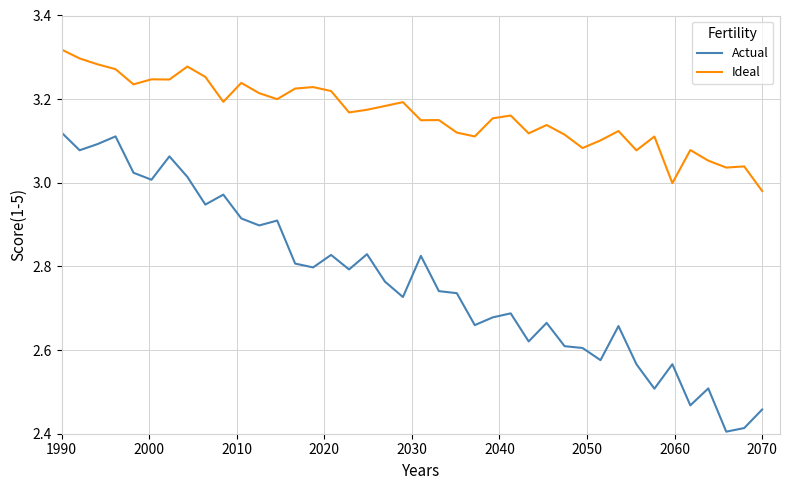

Which series has the largest total across all categories?

Ideal